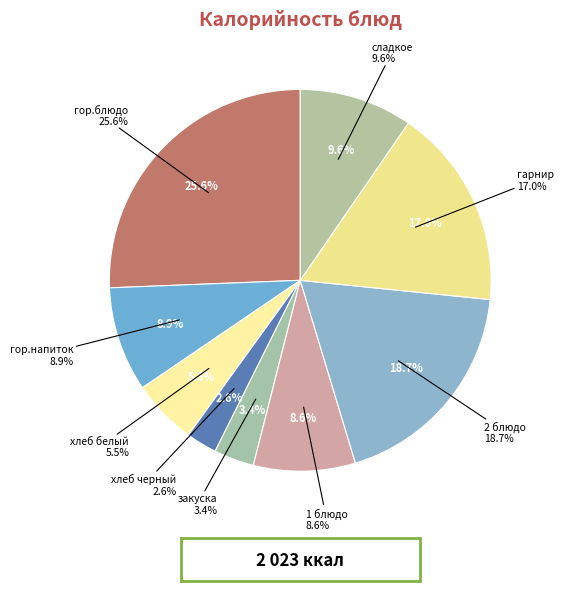

To the nearest percent, what percentage of the pie is хлеб белый?

6%